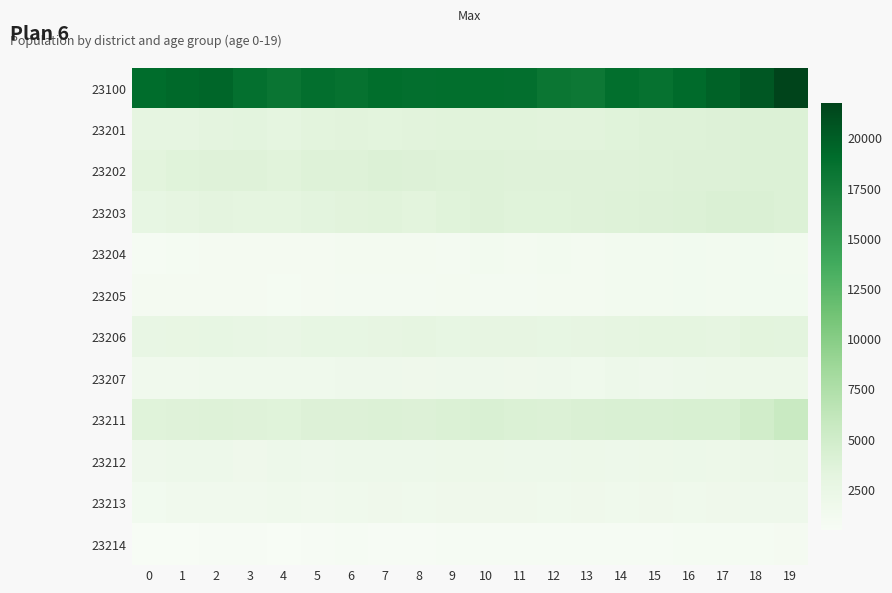

At how many categories does at least one series exceed 21708?

1